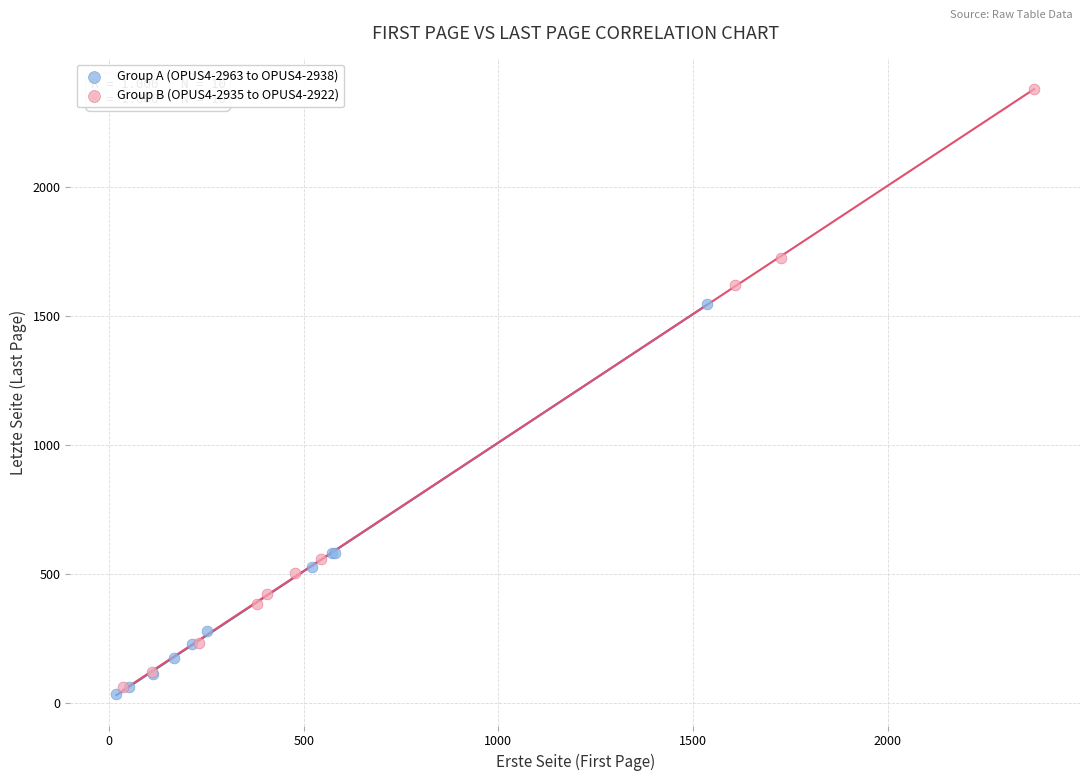

What are all the series names shown in the legend?

Group A (OPUS4-2963 to OPUS4-2938), Group B (OPUS4-2935 to OPUS4-2922)